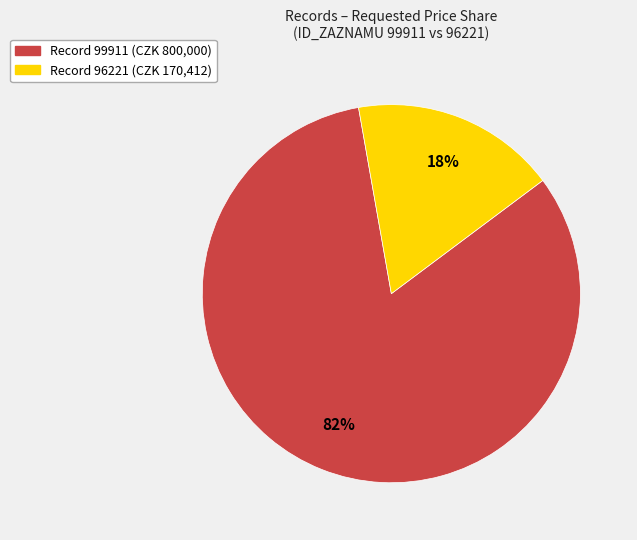

Is there any slice that represents more than half of the pie?

Yes